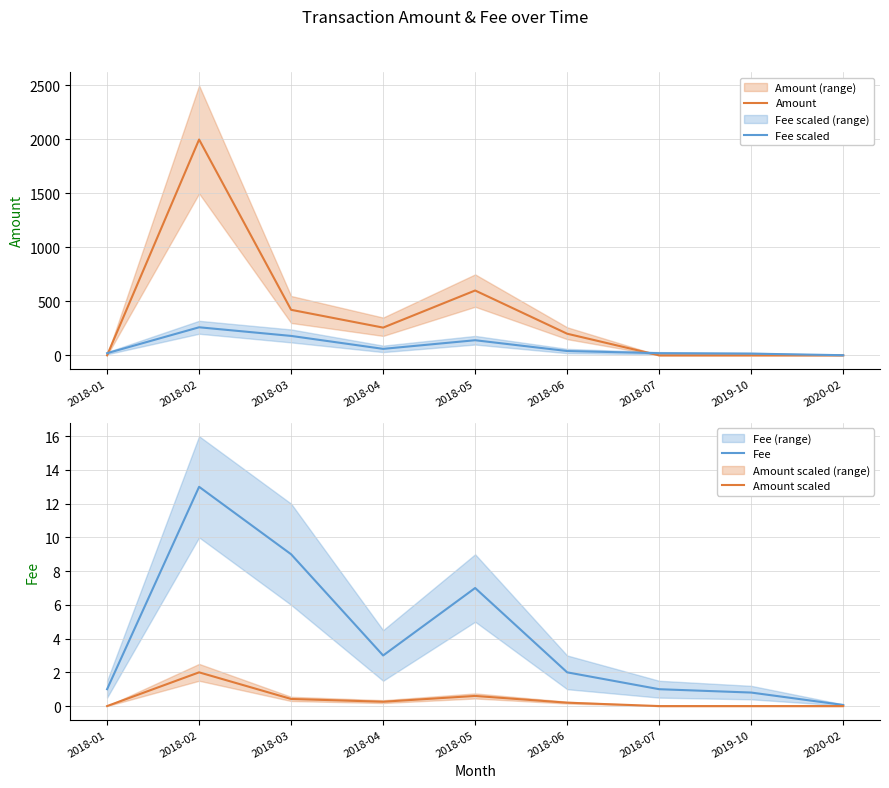

At which label is Fee scaled closest to 130?

2018-05